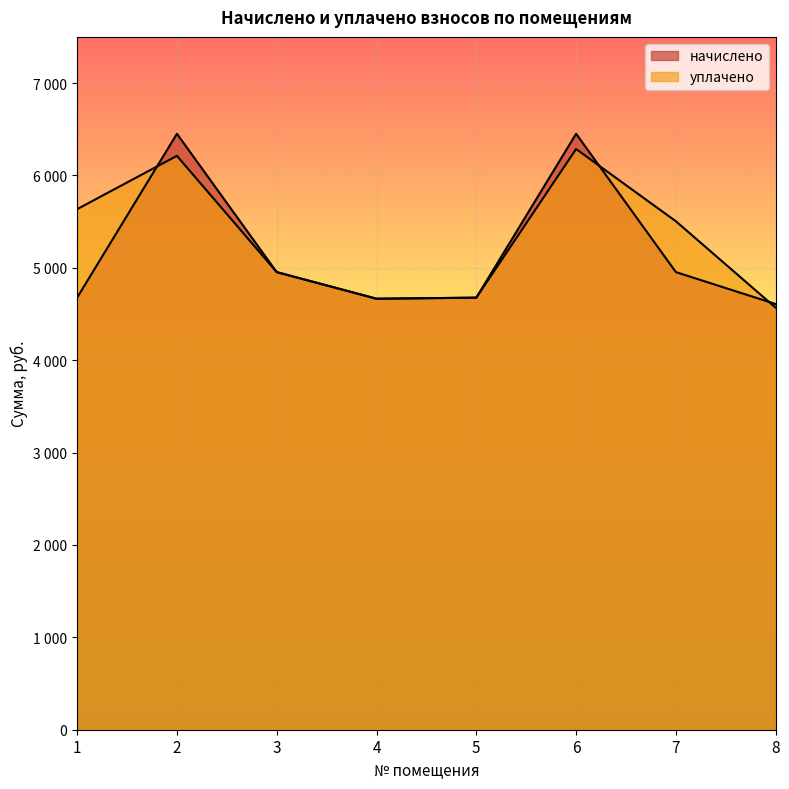

At which label is начислено closest to 5529?

3